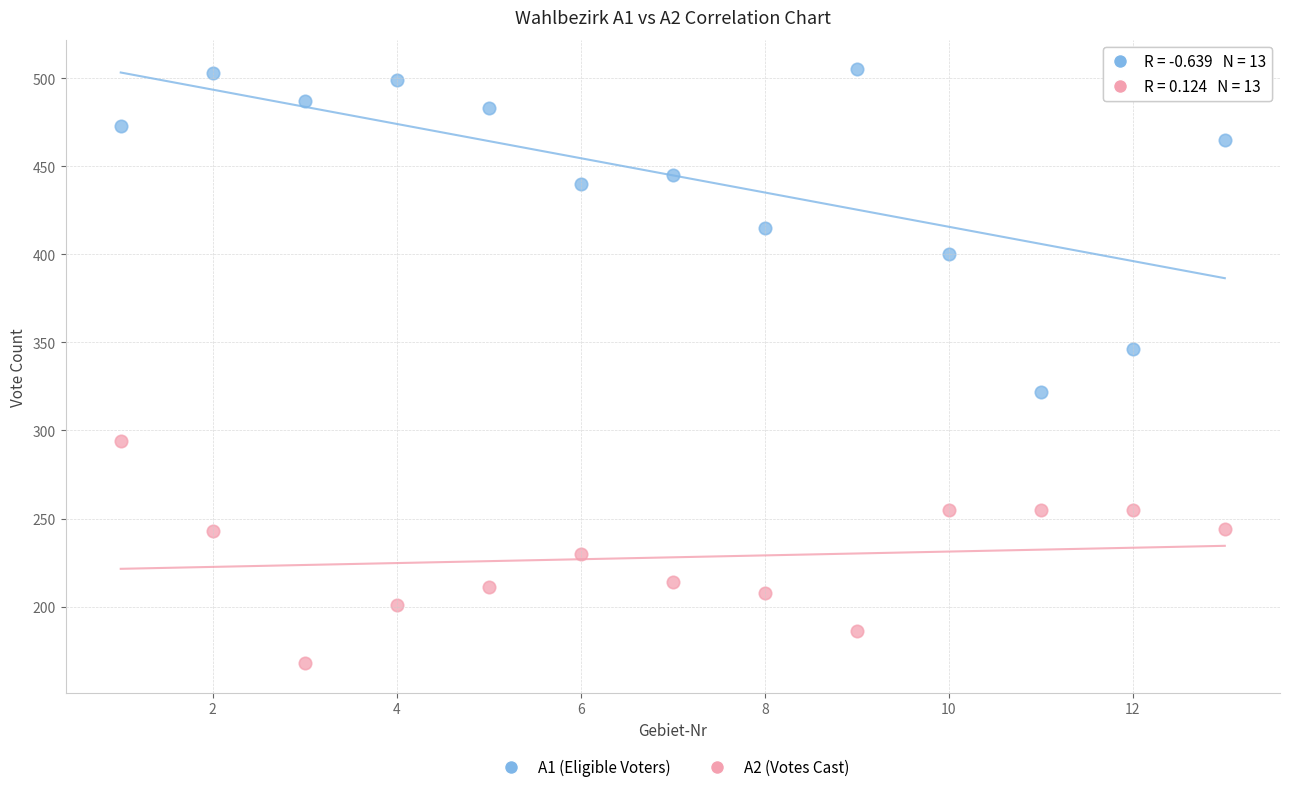

Which series reaches the minimum Y coordinate?

A2 (Votes Cast)